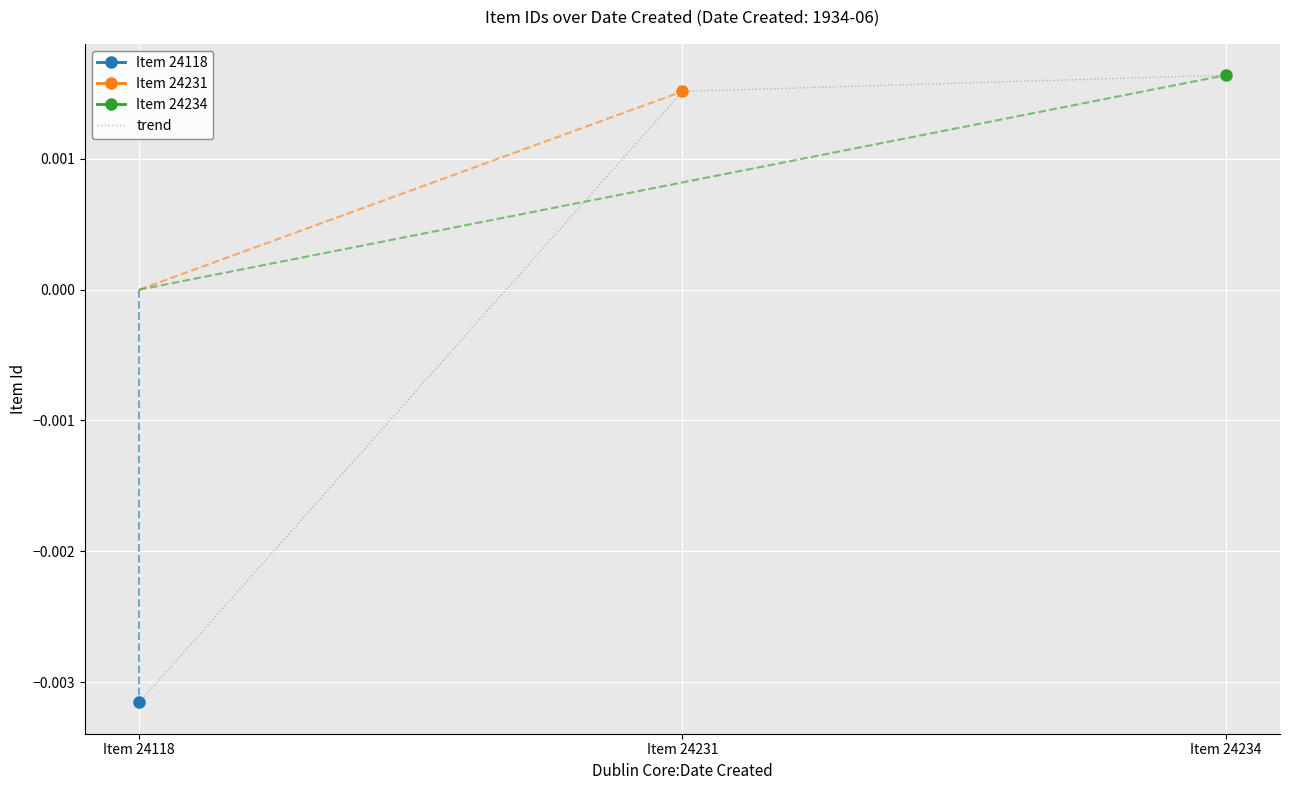

Does the chart display data point markers on the line(s)?

Yes